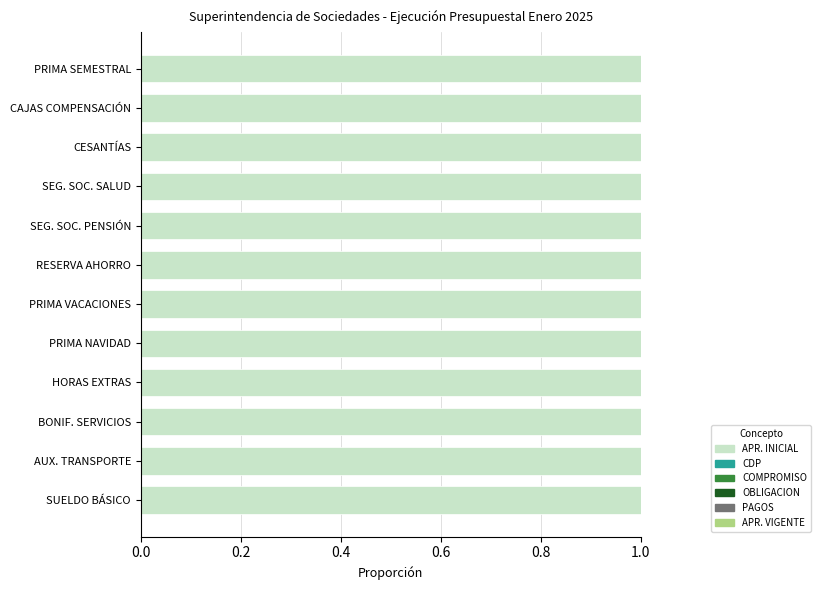

What are all the series names shown in the legend?

APR. INICIAL, CDP, COMPROMISO, OBLIGACION, PAGOS, APR. VIGENTE